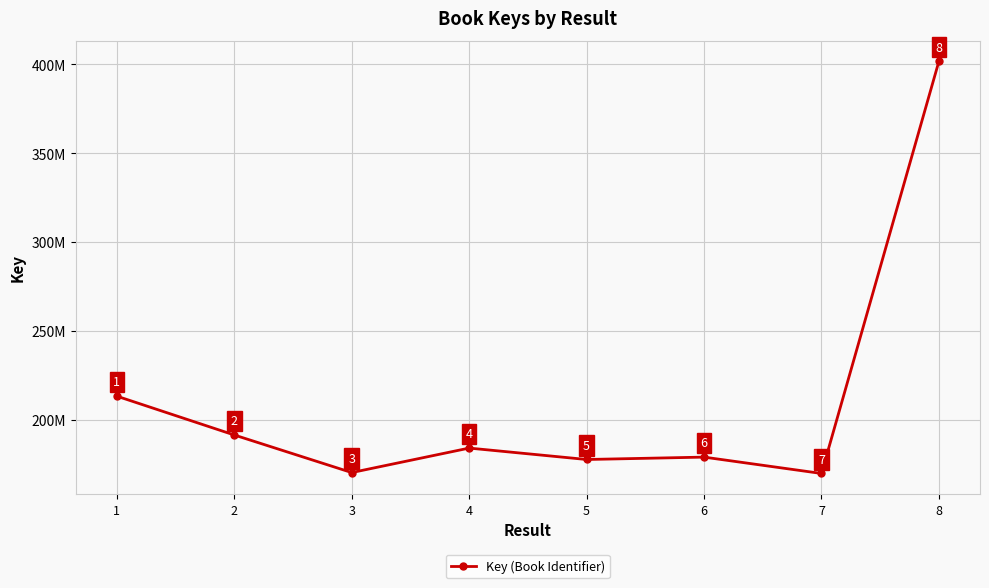

Does the chart have visible grid lines?

Yes